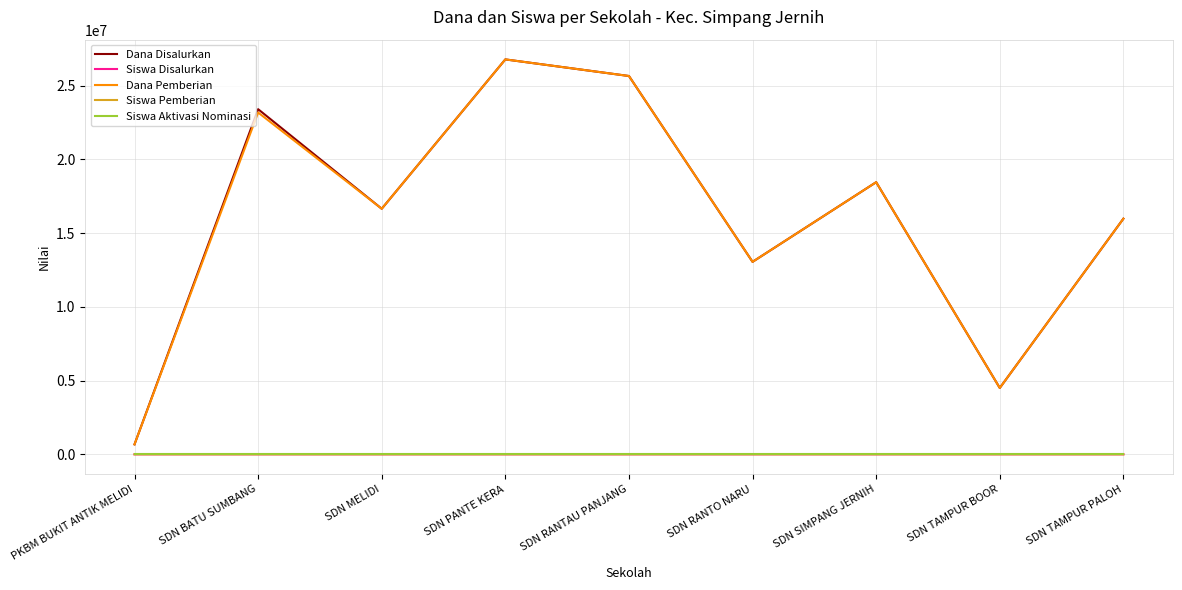

Is it true that Siswa Disalurkan equals 56 at SDN BATU SUMBANG?

True